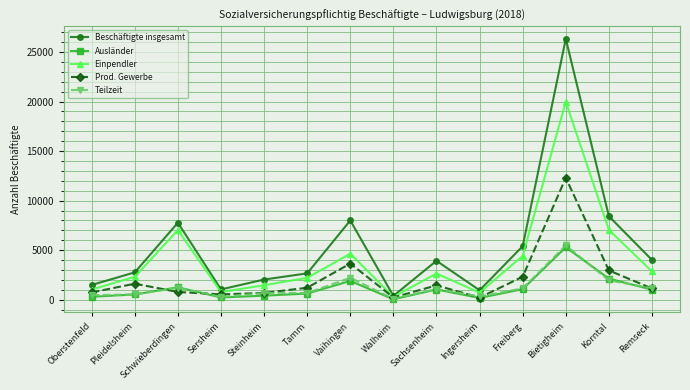

True or false: Beschäftigte insgesamt has a value of 7774 at Schwieberdingen.

True